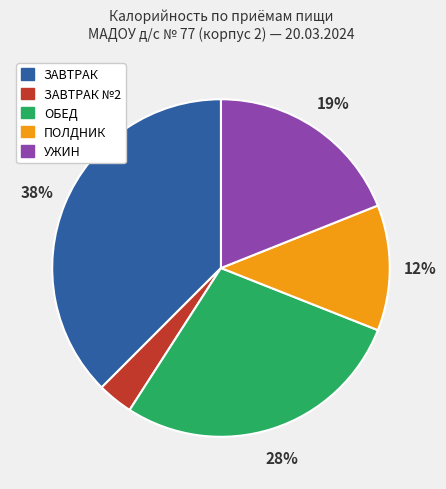

To the nearest percent, what is the average slice percentage?

20%